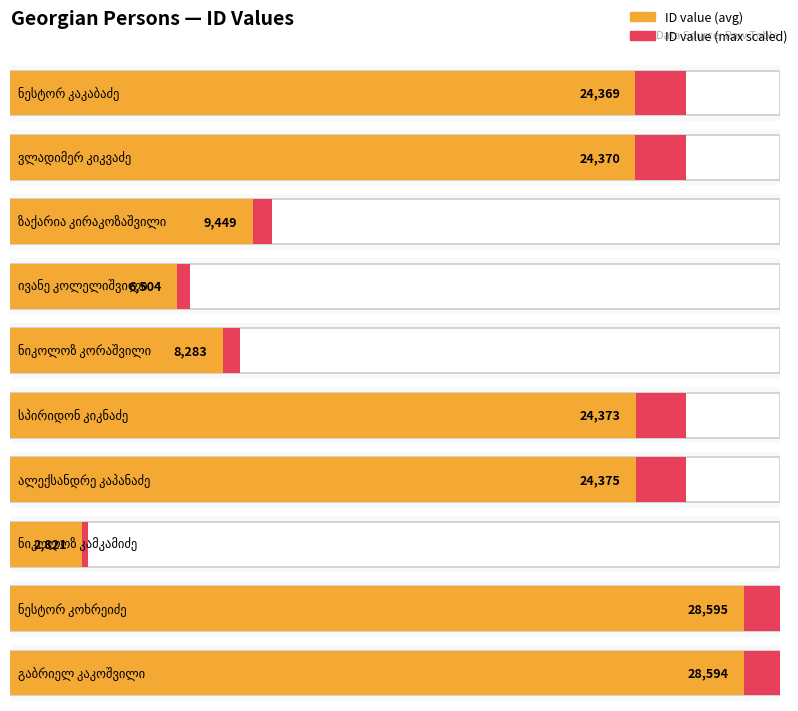

What is the difference between the maximum and minimum values?

25774